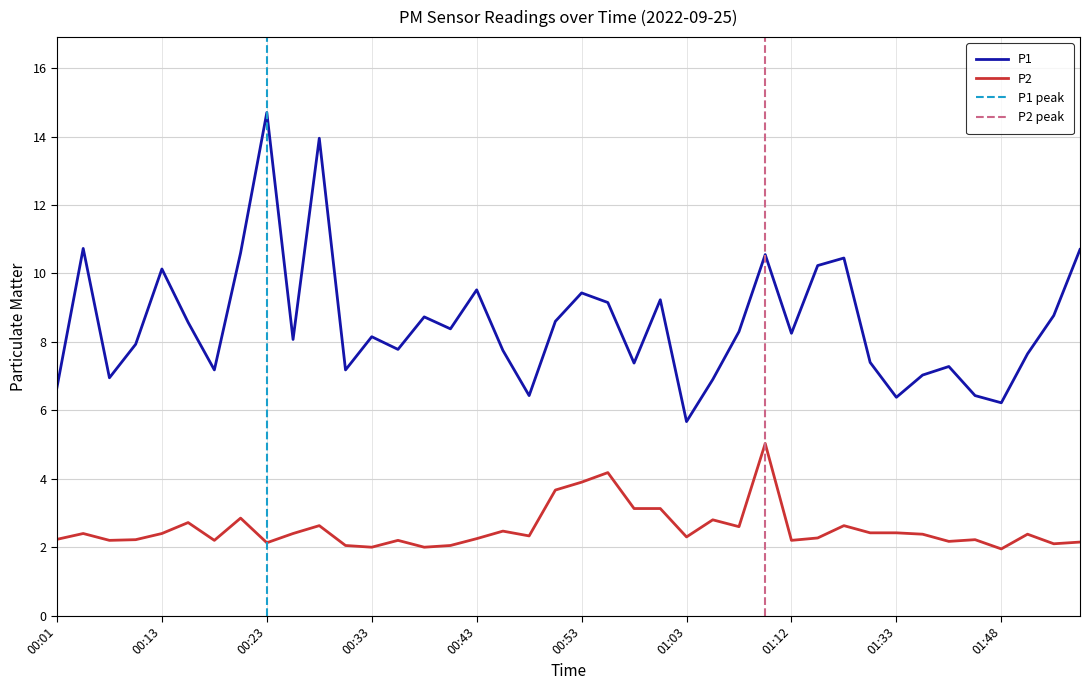

Reading left to right, list all the values displayed in this chart.

P1: 6.7	10.7	7.0	7.9	10.1	8.6	7.2	10.6	14.7	8.1	13.9	7.2	8.2	7.8	8.7	8.4	9.5	7.8	6.4	8.6	9.4	9.2	7.4	9.2	5.7	6.9	8.3	10.6	8.2	10.2	10.4	7.4	6.4	7.0	7.3	6.4	6.2	7.7	8.8	10.7
P2: 2.2	2.4	2.2	2.2	2.4	2.7	2.2	2.9	2.1	2.4	2.6	2.0	2.0	2.2	2.0	2.0	2.2	2.5	2.3	3.7	3.9	4.2	3.1	3.1	2.3	2.8	2.6	5.0	2.2	2.3	2.6	2.4	2.4	2.4	2.2	2.2	1.9	2.4	2.1	2.1